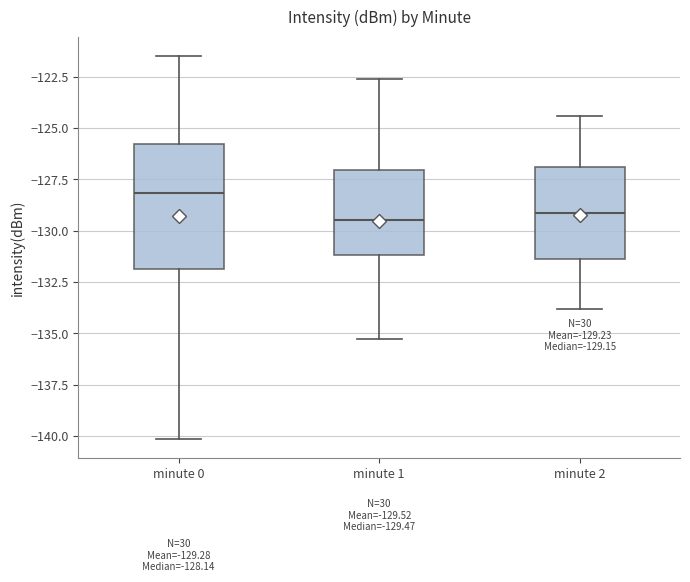

Which box has the highest median line?

minute 0